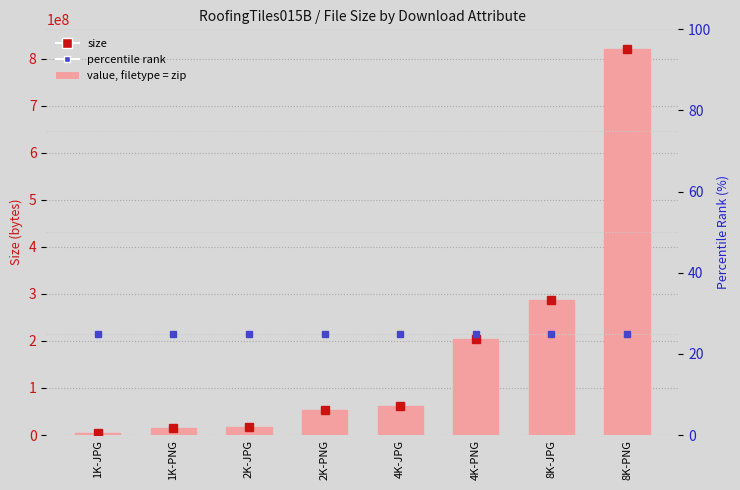

What is the difference between the maximum and minimum values?

816207989